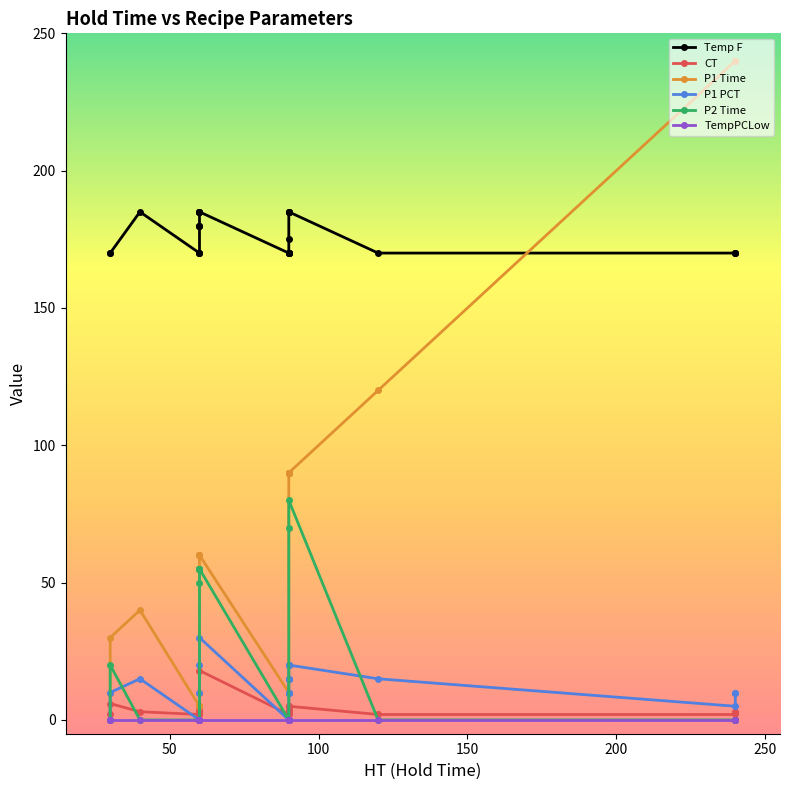

How many lines are shown in the chart?

6